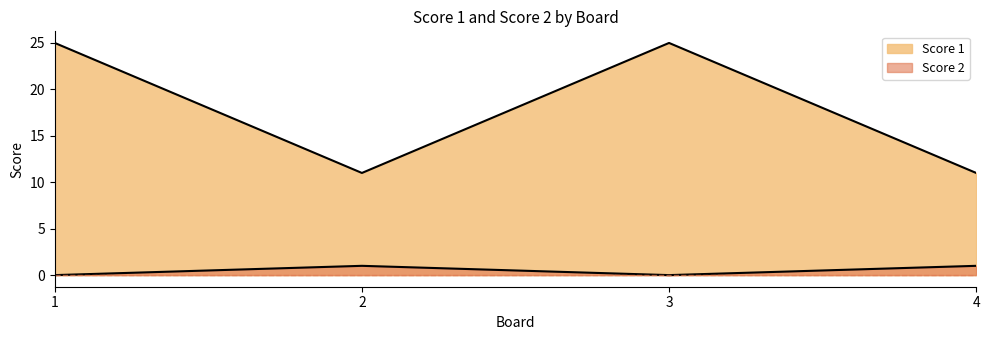

What is the value of the Score 2 point at the 2nd from the left?

1